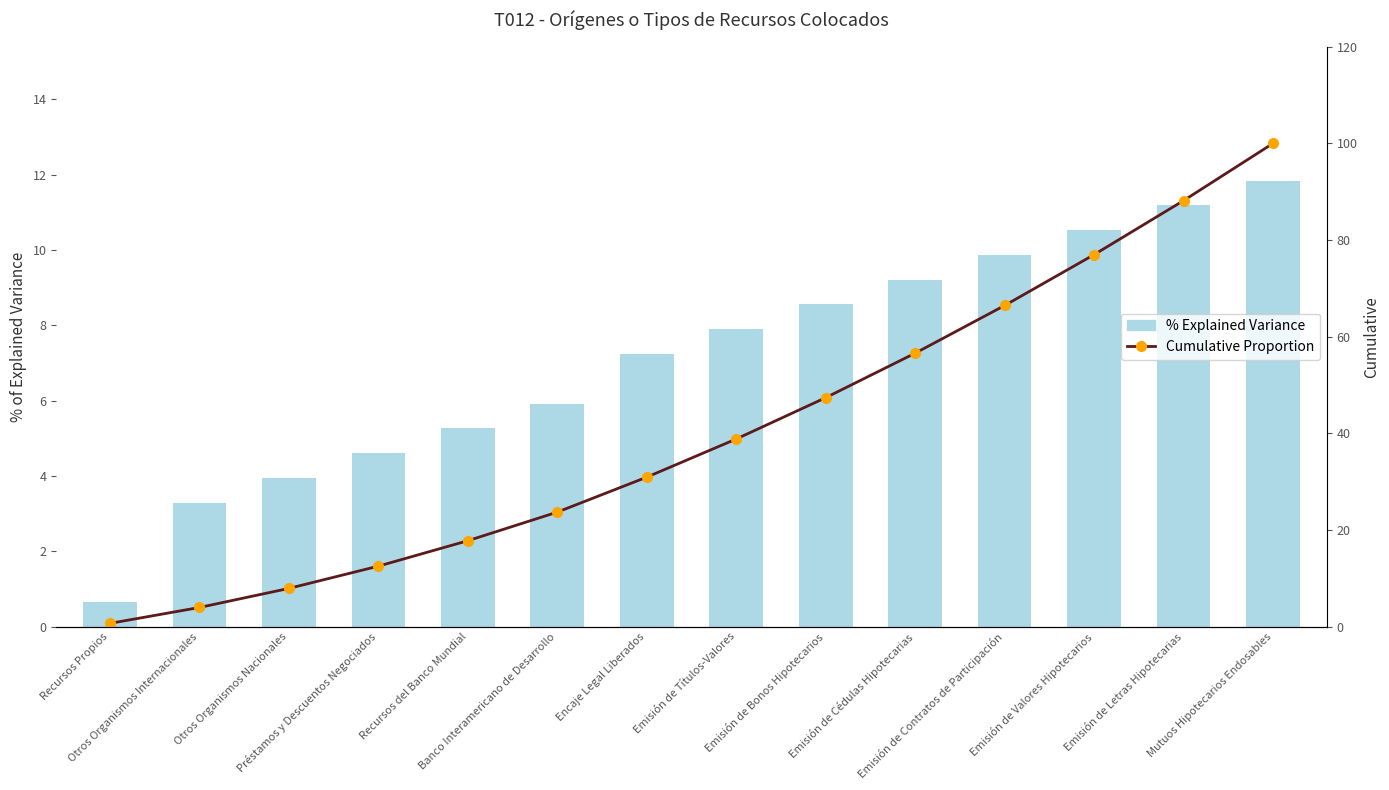

Where is Cumulative Proportion nearest to the value 50?

Emisión de Bonos Hipotecarios